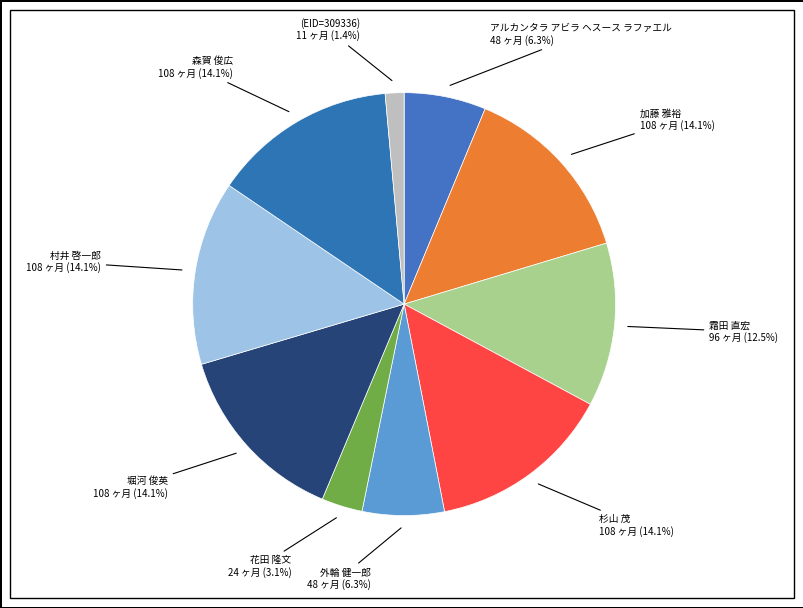

Which category has the biggest portion of the pie?

加藤 雅裕